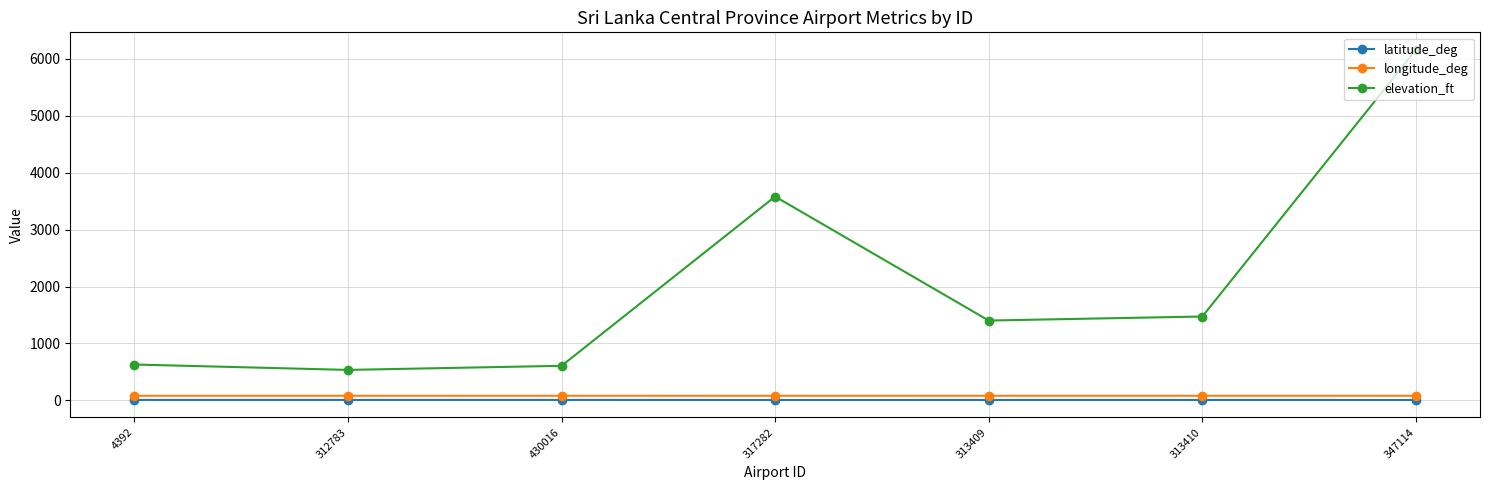

How many distinct data groups are displayed?

3